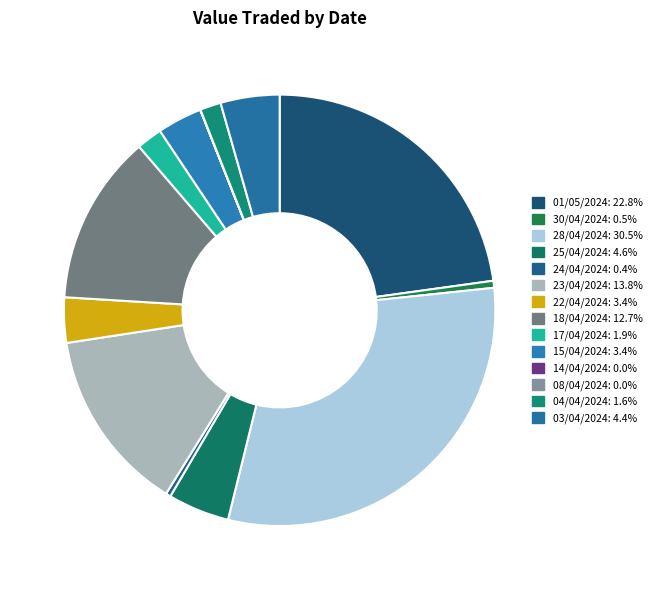

What portion of the pie excludes 18/04/2024?

87.3%